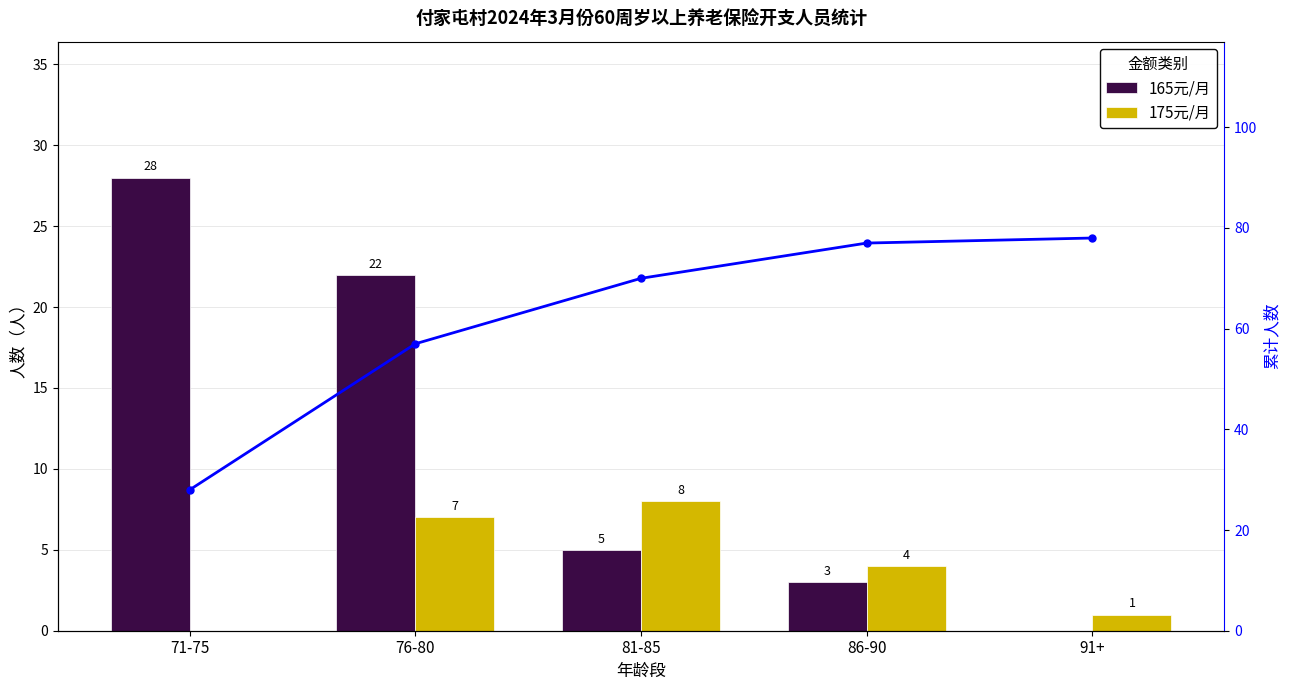

Is it true that 累计人数 equals 37 at 71-75?

False